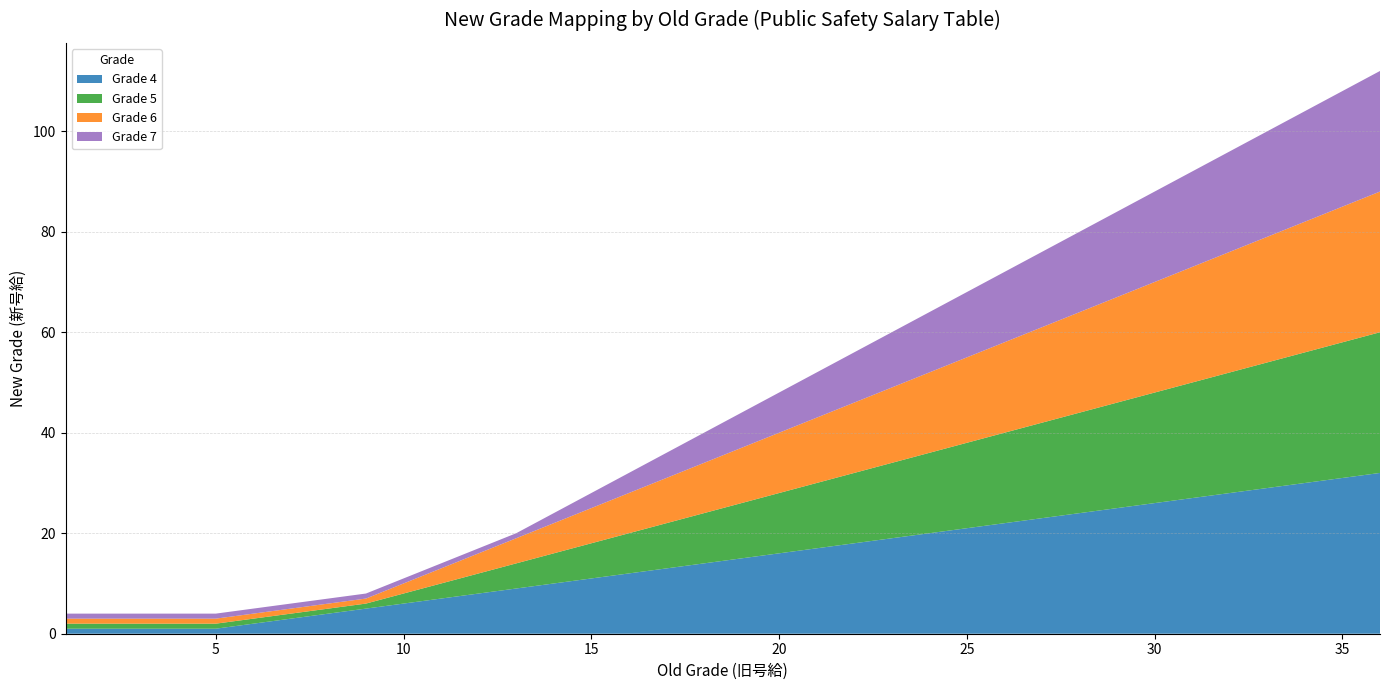

Reading left to right, what are all the values shown in this chart?

Grade 4: 1	1	1	1	1	2	3	4	5	6	7	8	9	10	11	12	13	14	15	16	17	18	19	20	21	22	23	24	25	26	27	28	29	30	31	32
Grade 5: 1	1	1	1	1	1	1	1	1	2	3	4	5	6	7	8	9	10	11	12	13	14	15	16	17	18	19	20	21	22	23	24	25	26	27	28
Grade 6: 1	1	1	1	1	1	1	1	1	2	3	4	5	6	7	8	9	10	11	12	13	14	15	16	17	18	19	20	21	22	23	24	25	26	27	28
Grade 7: 1	1	1	1	1	1	1	1	1	1	1	1	1	2	3	4	5	6	7	8	9	10	11	12	13	14	15	16	17	18	19	20	21	22	23	24